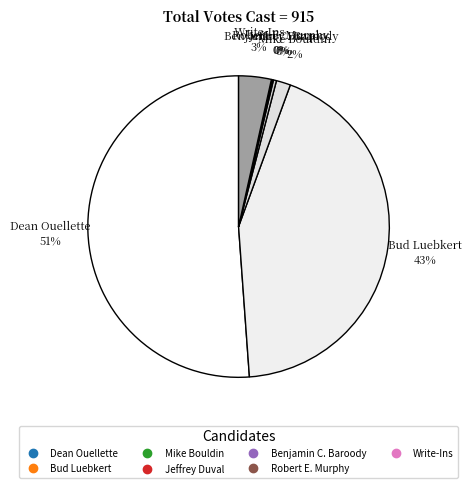

Combined, do Mike Bouldin and Jeffrey Duval account for over 50%?

No